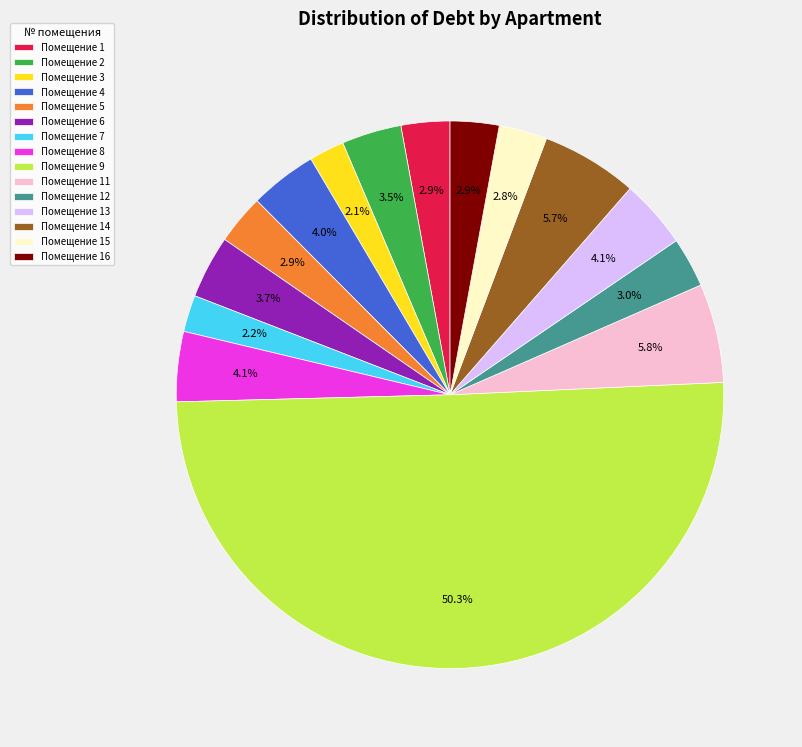

How many slices are in this pie chart?

15